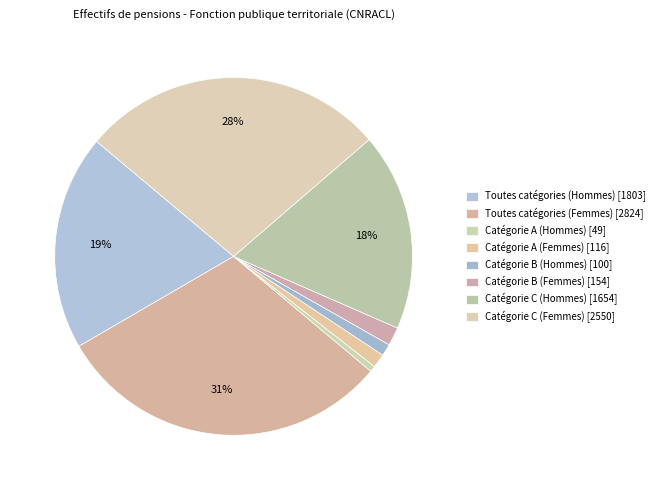

To the nearest percent, what portion does Catégorie C (Hommes) represent?

18%